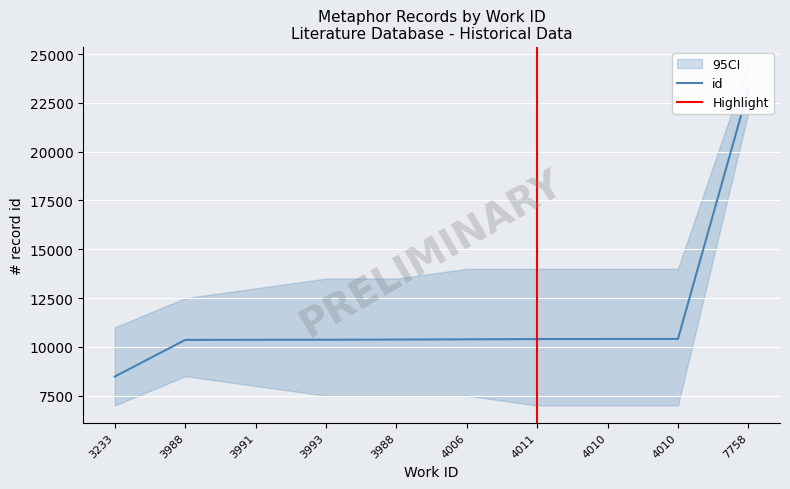

What is the greatest value displayed?

23171